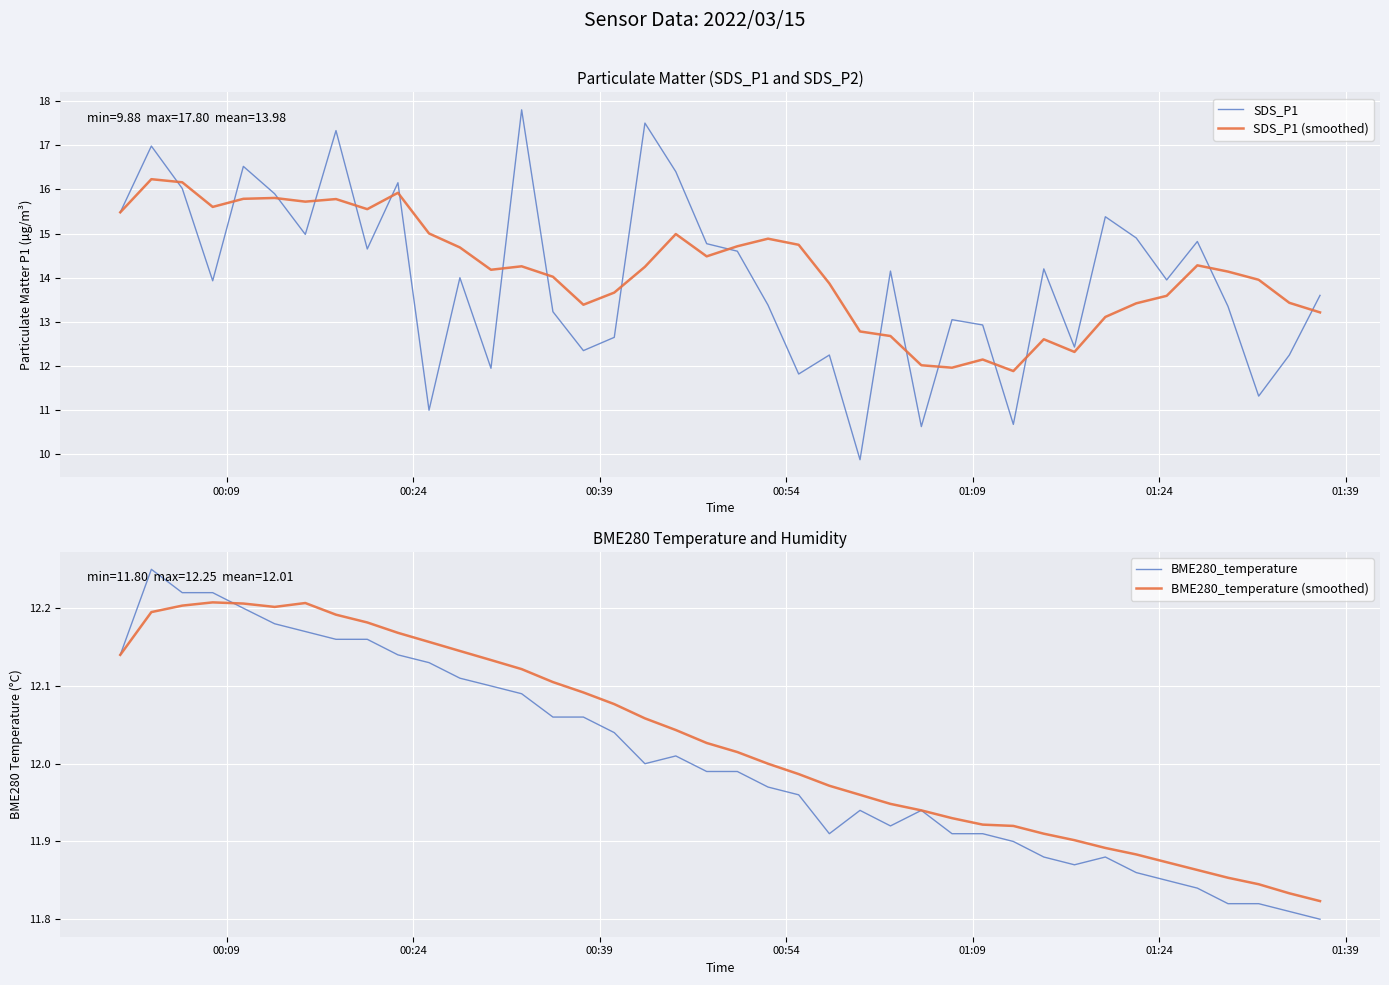

What is the maximum value for SDS_P1 (smoothed)?

16.2